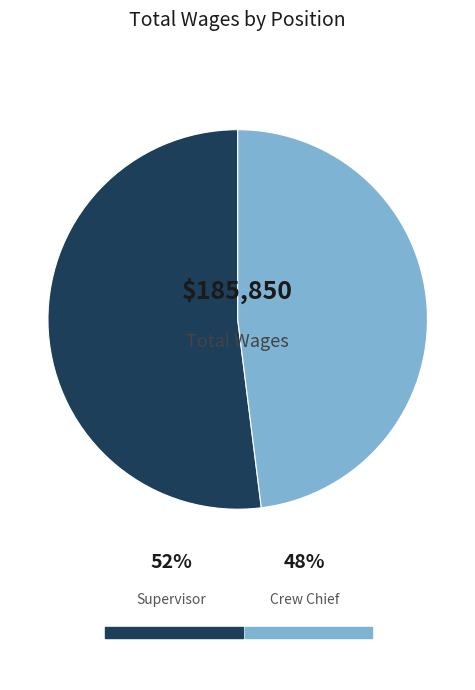

Combined, do Crew Chief and Supervisor account for over 50%?

Yes